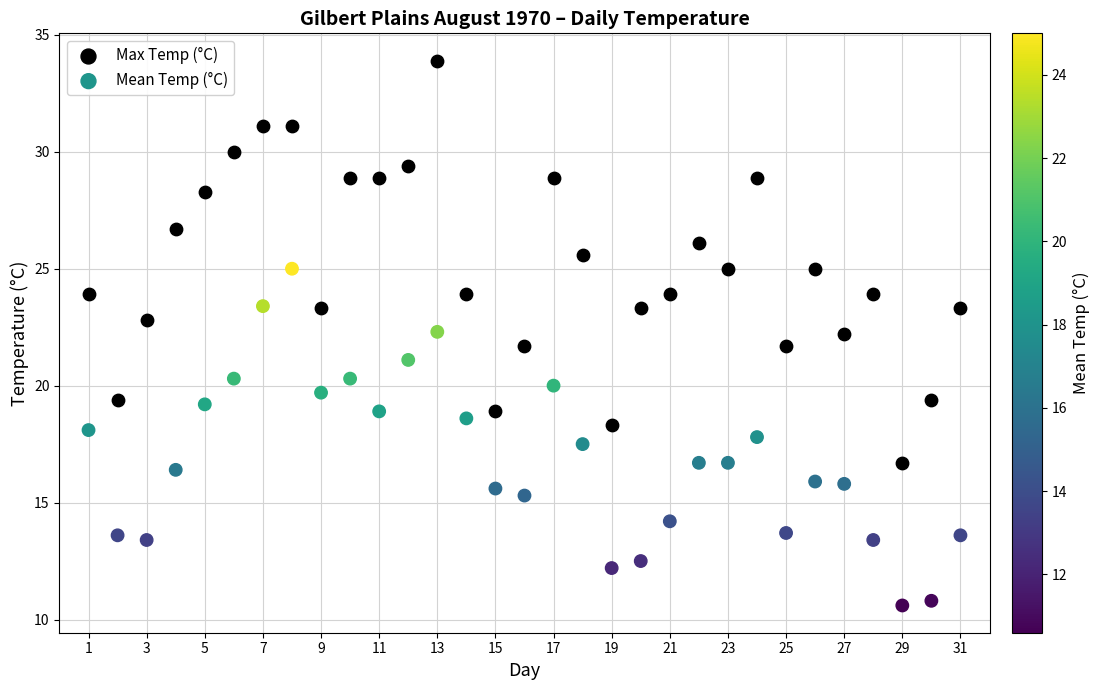

Which series contains the highest Y value?

Max Temp (°C)